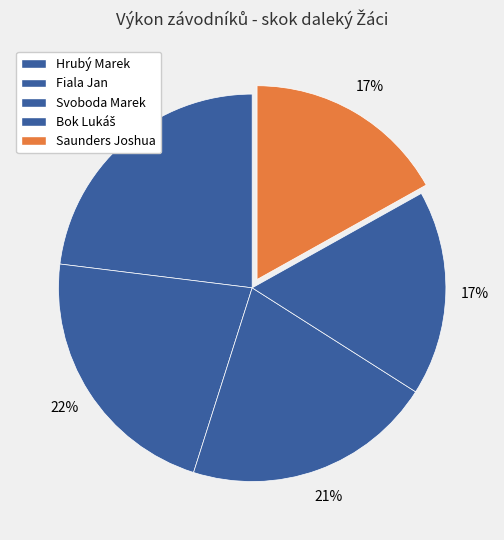

To the nearest percent, what percentage of the pie is Hrubý Marek?

23%